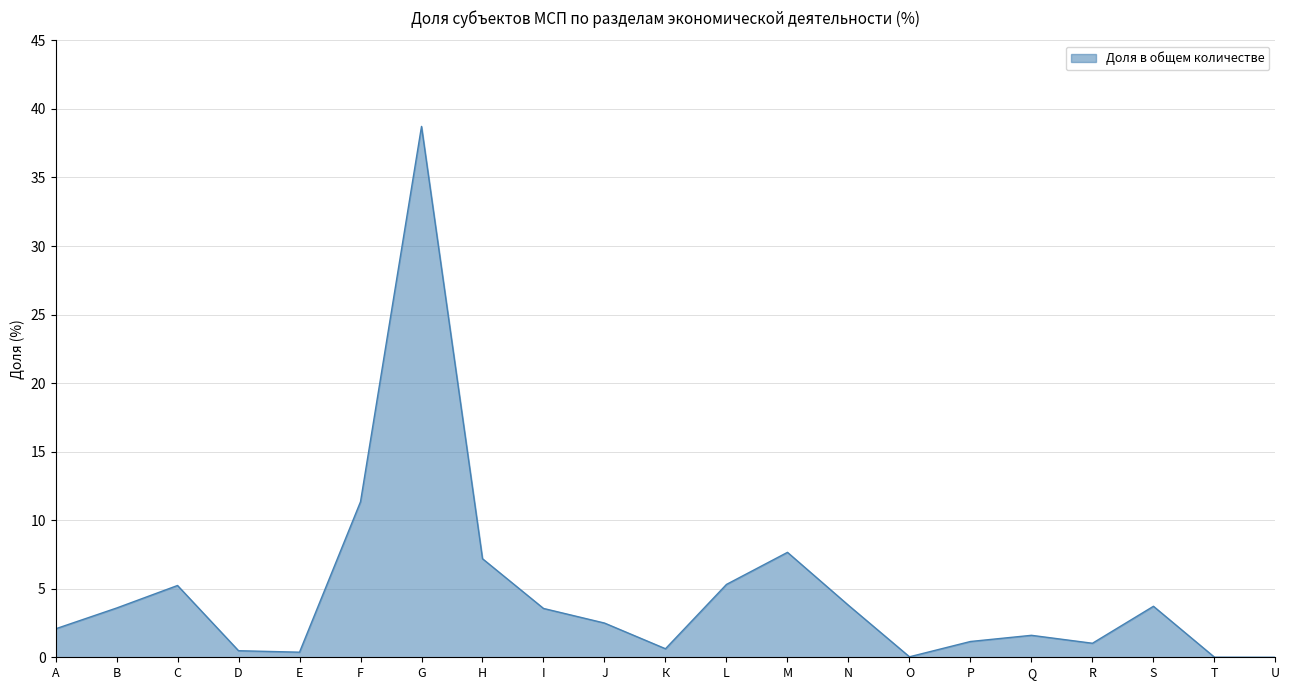

Is it true that the value at С is 5.2?

True